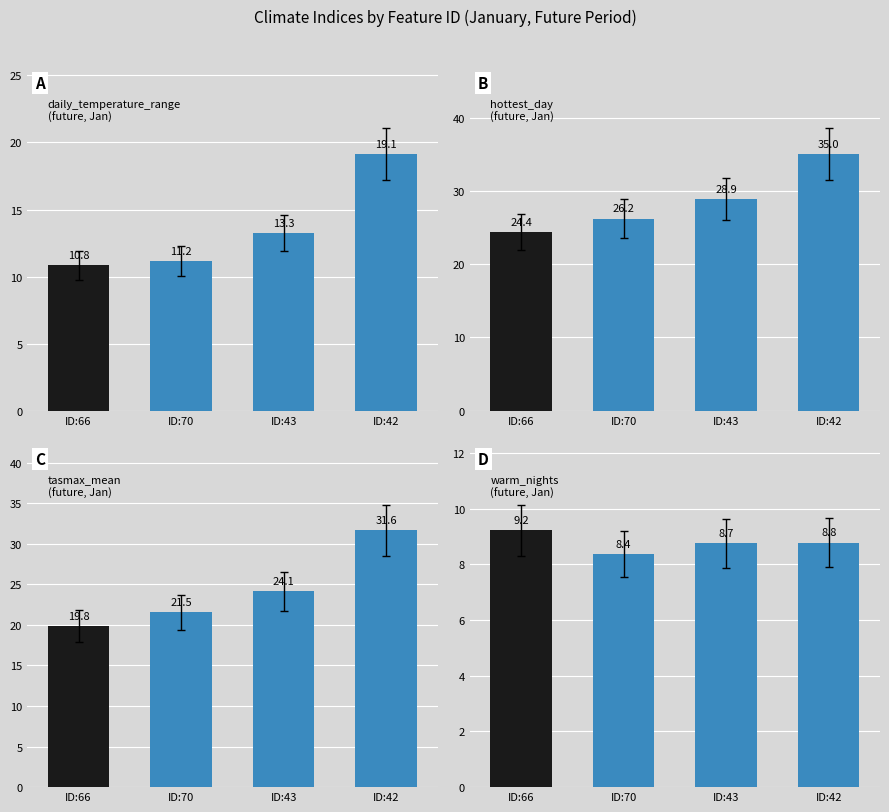

Rank the categories by tasmax_mean$future$jan value from highest to lowest.

ID:42, ID:43, ID:70, ID:66